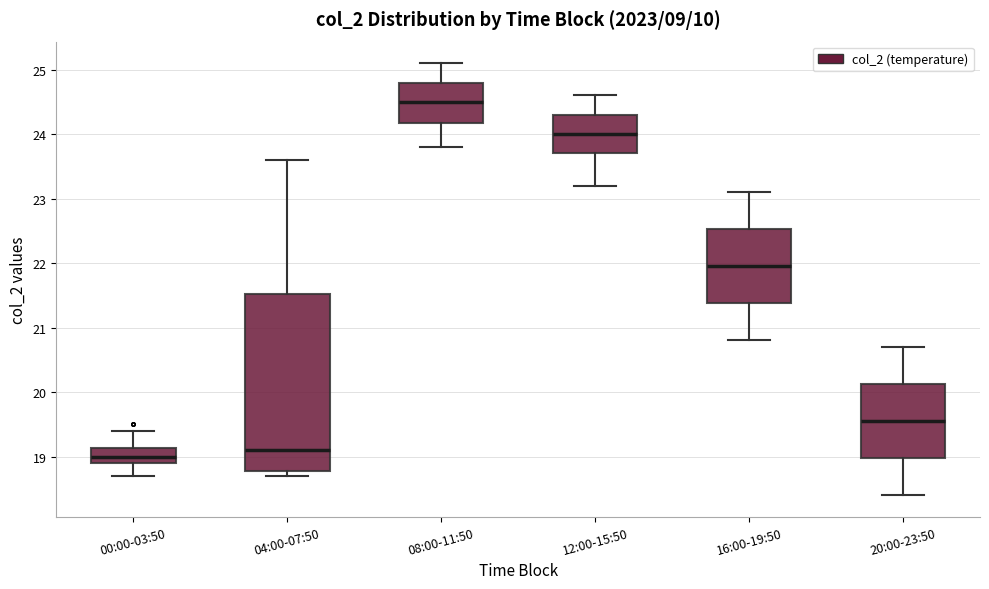

Where does the upper whisker of the box for 00:00-03:50 end on the y-axis? The values are not printed on the chart, so give them approximately, as read against the axis.

19.4